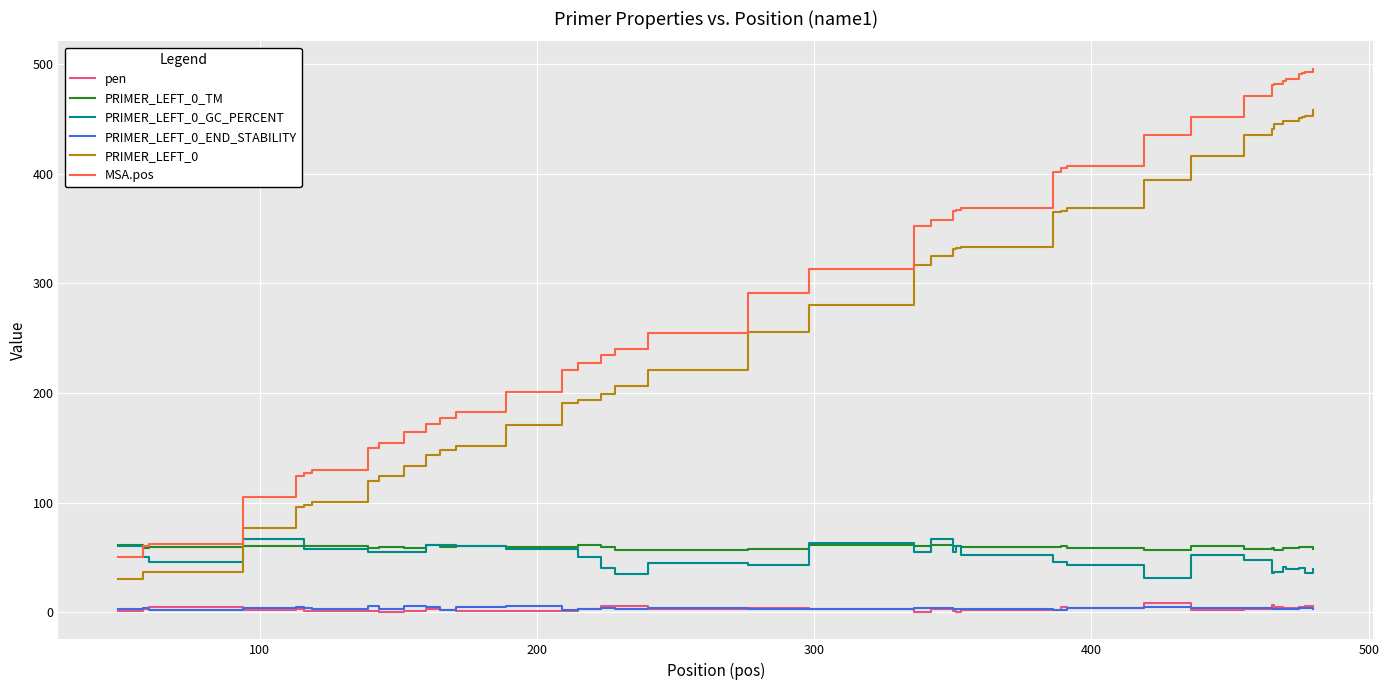

Which series has the widest spread of values?

MSA.pos